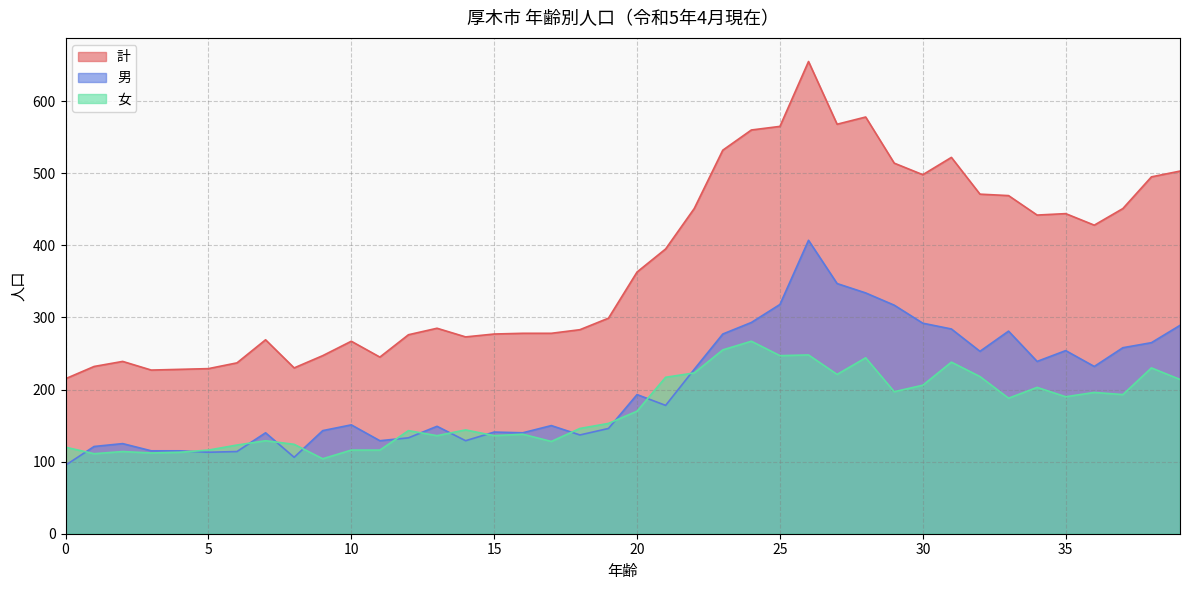

What value does the 計 series have at 2?

239